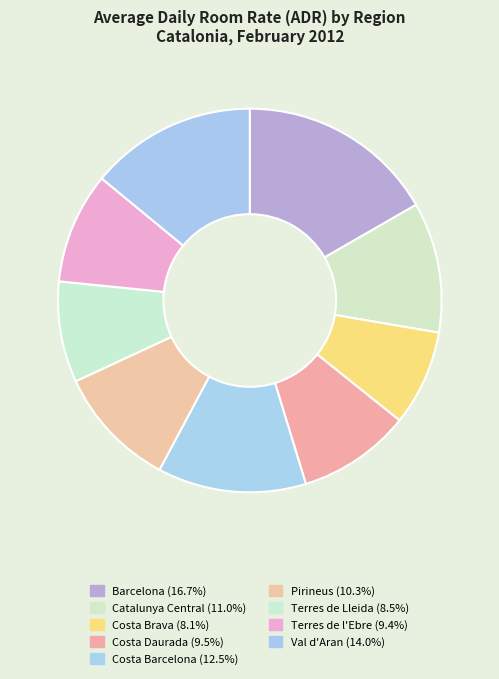

Count the number of slices in the pie.

9